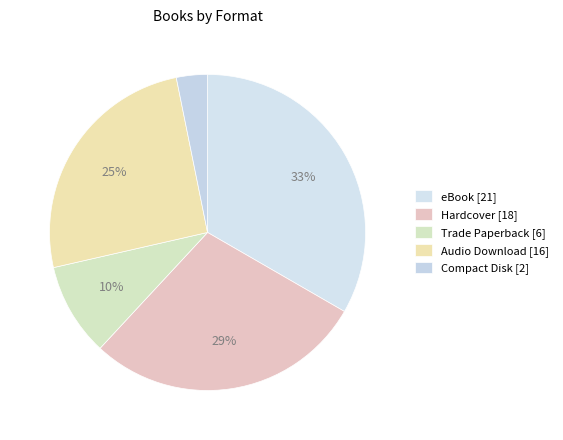

Is there any slice that represents more than half of the pie?

No